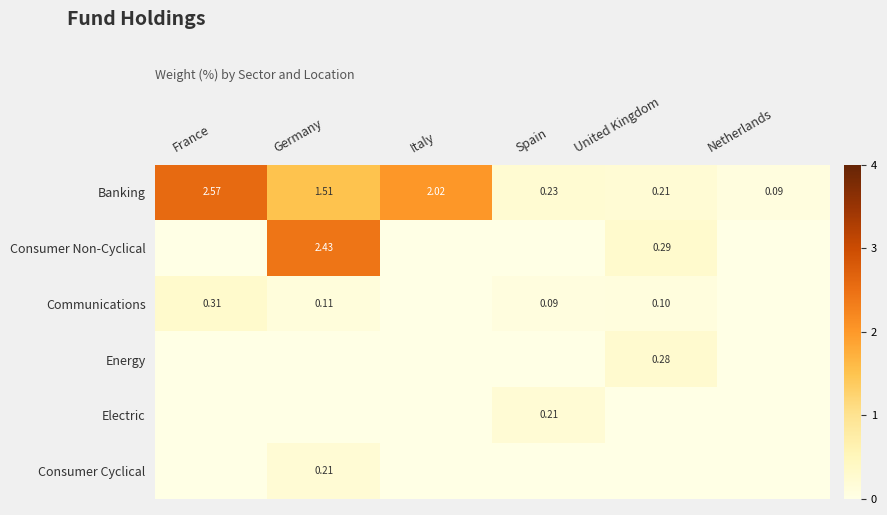

The Banking series shows 0.7 at France. True or false?

False